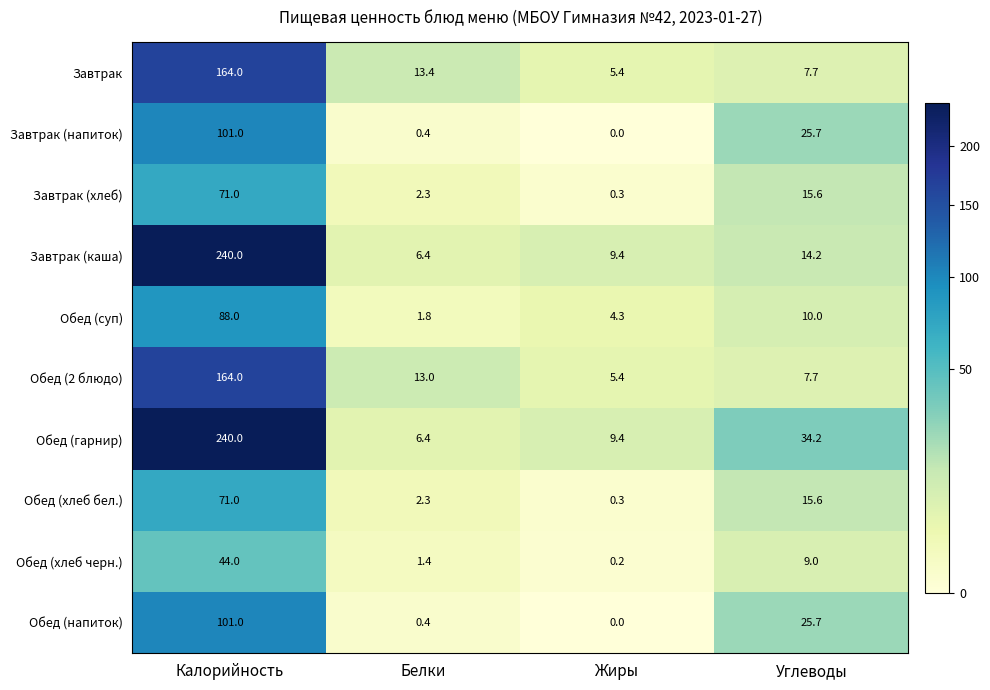

What is the spread (max minus min) of values at Углеводы?

26.5